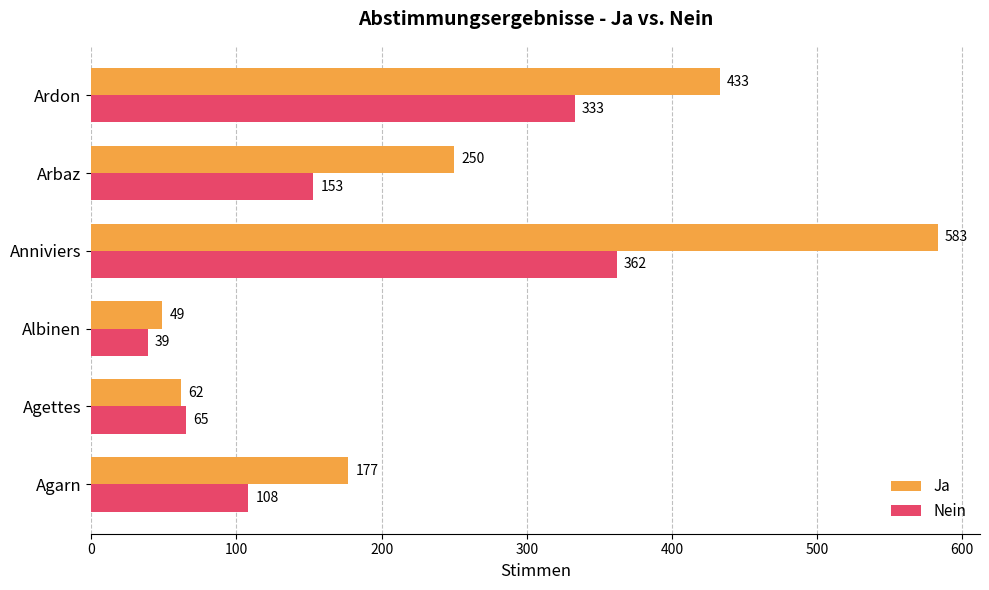

What value does the Nein series have at Ardon, to the nearest 5?

335